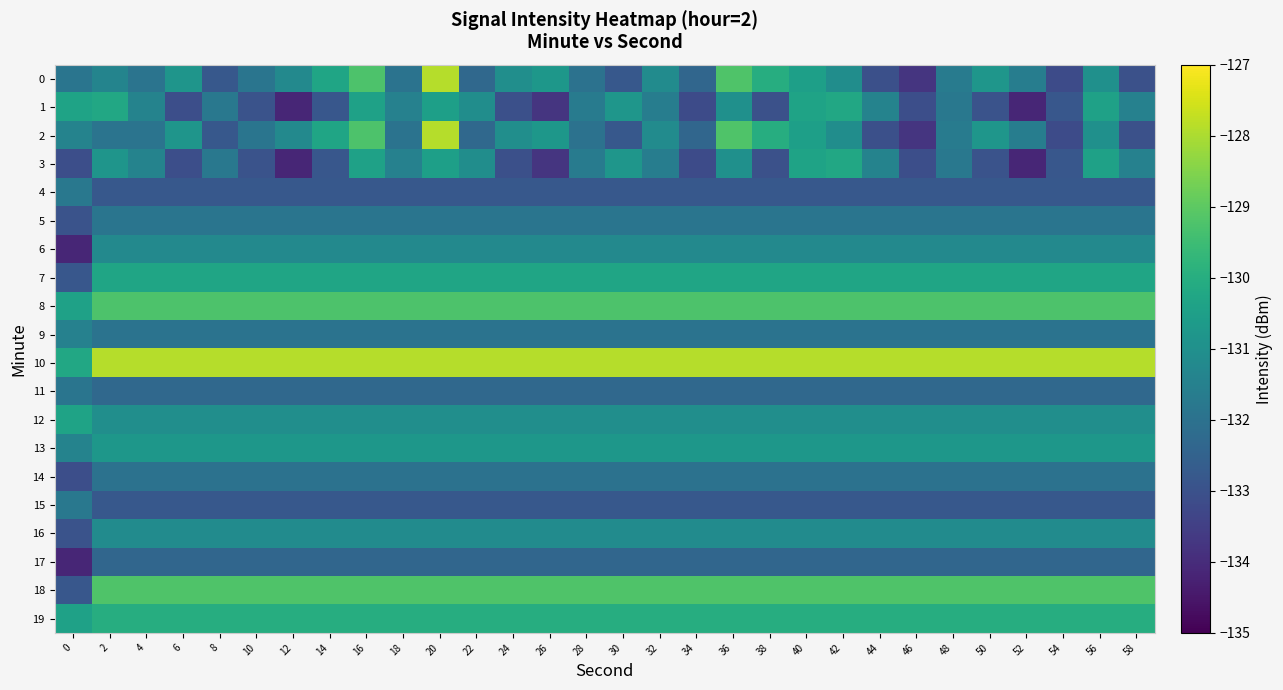

Which label corresponds to the smallest value in the chart?

12